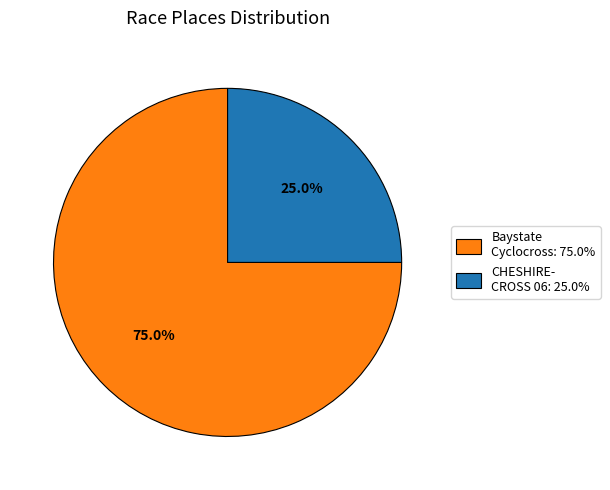

To the nearest percent, what is the average slice percentage?

50%